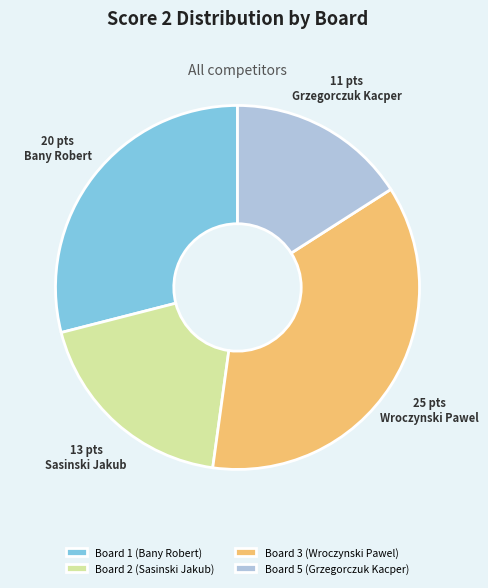

Which category has the smallest portion of the pie?

Board 5 (Grzegorczuk Kacper)